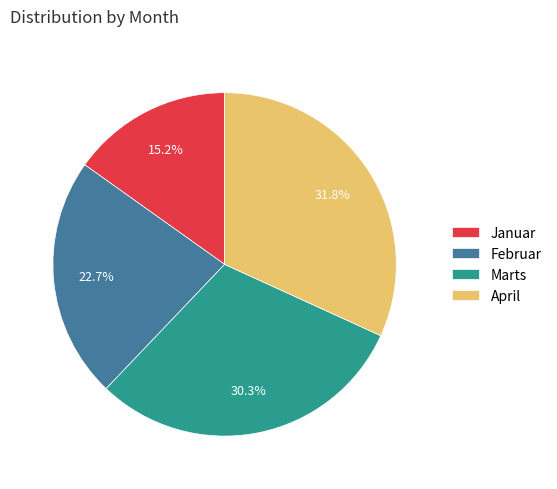

Is the sum of Februar and Januar greater than half?

No